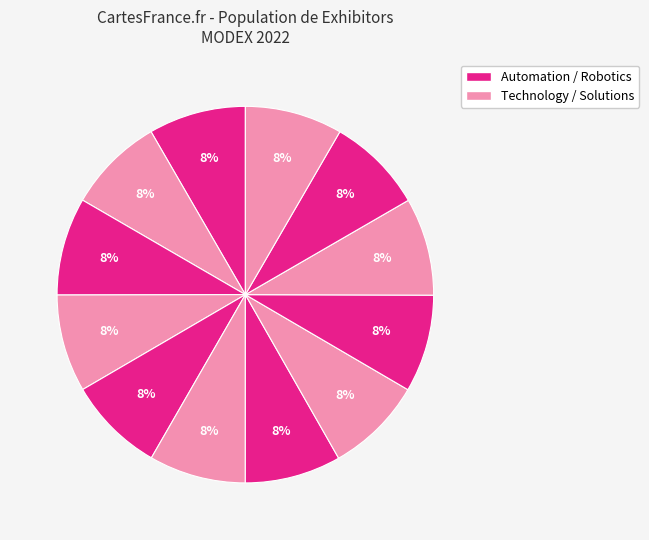

Count the number of slices in the pie.

12